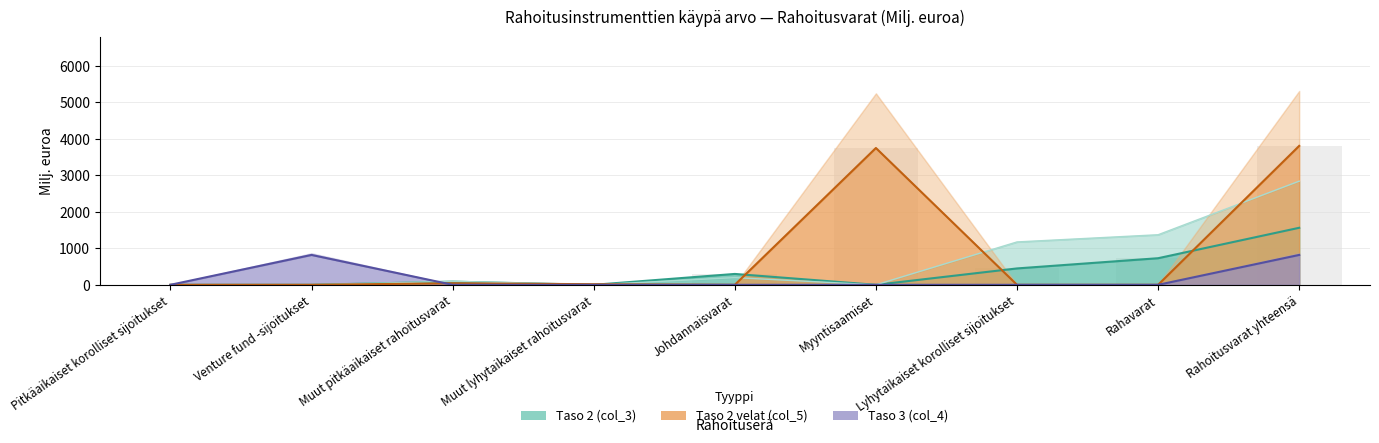

How many bars are there in each group?

3